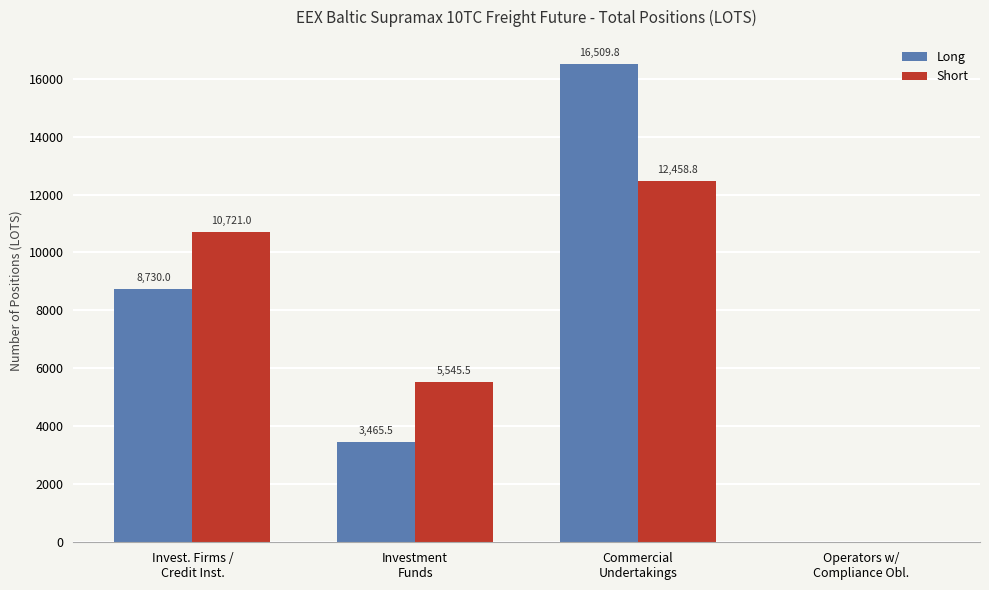

Which series has the largest total across all categories?

Short